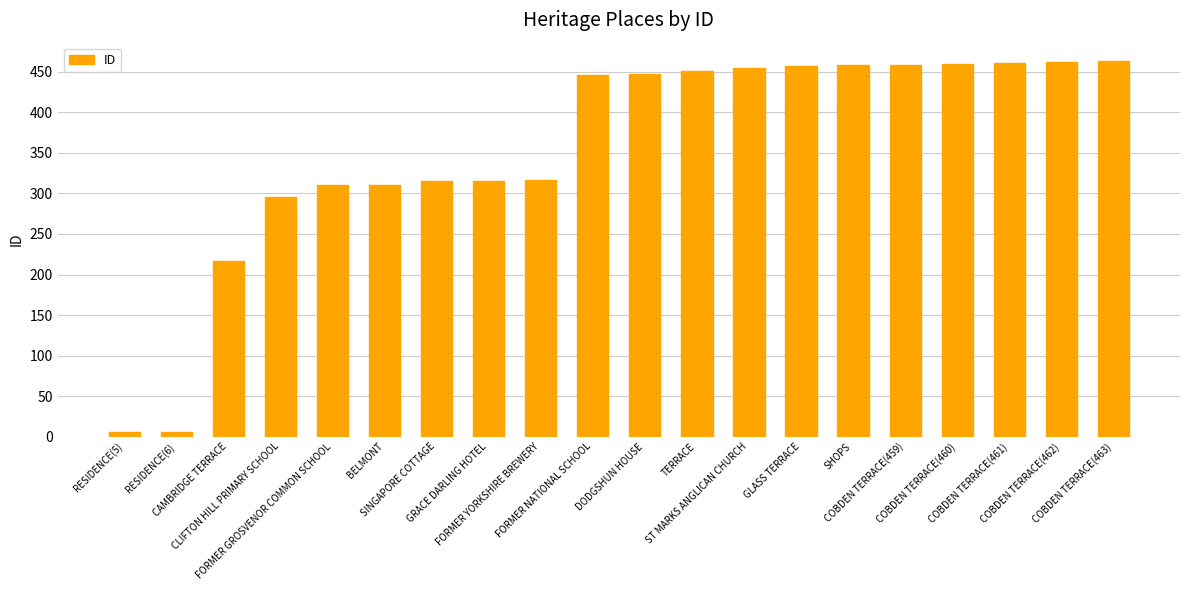

What is the sum of all values?

7113